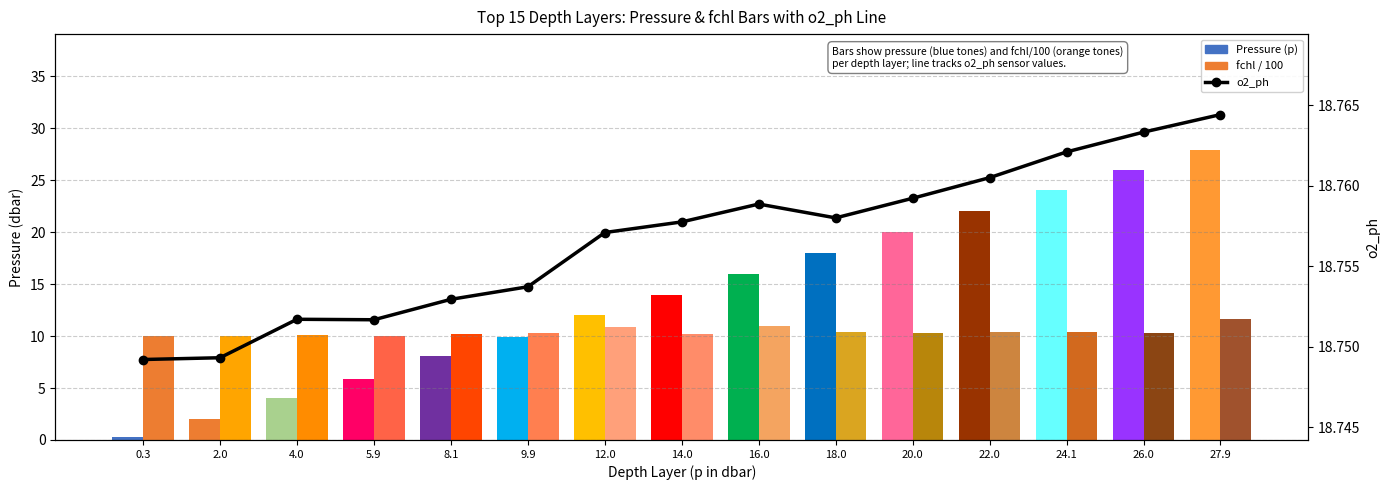

What is the average value?

18.8